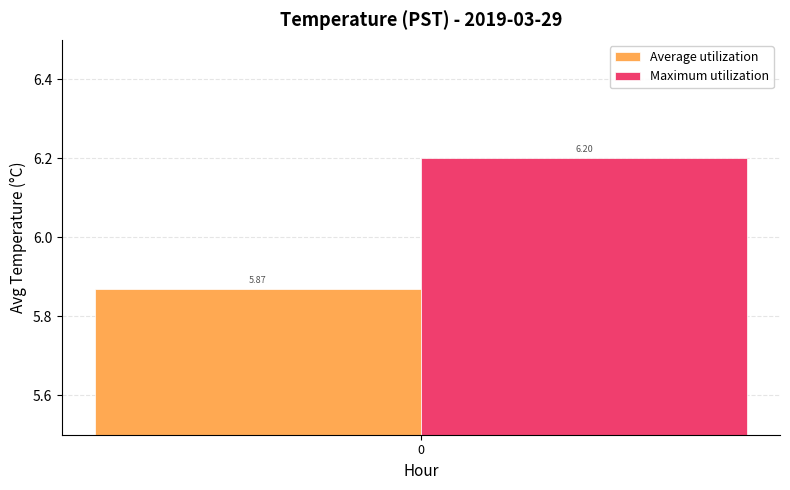

What is the difference between the highest and lowest values at 0?

0.3